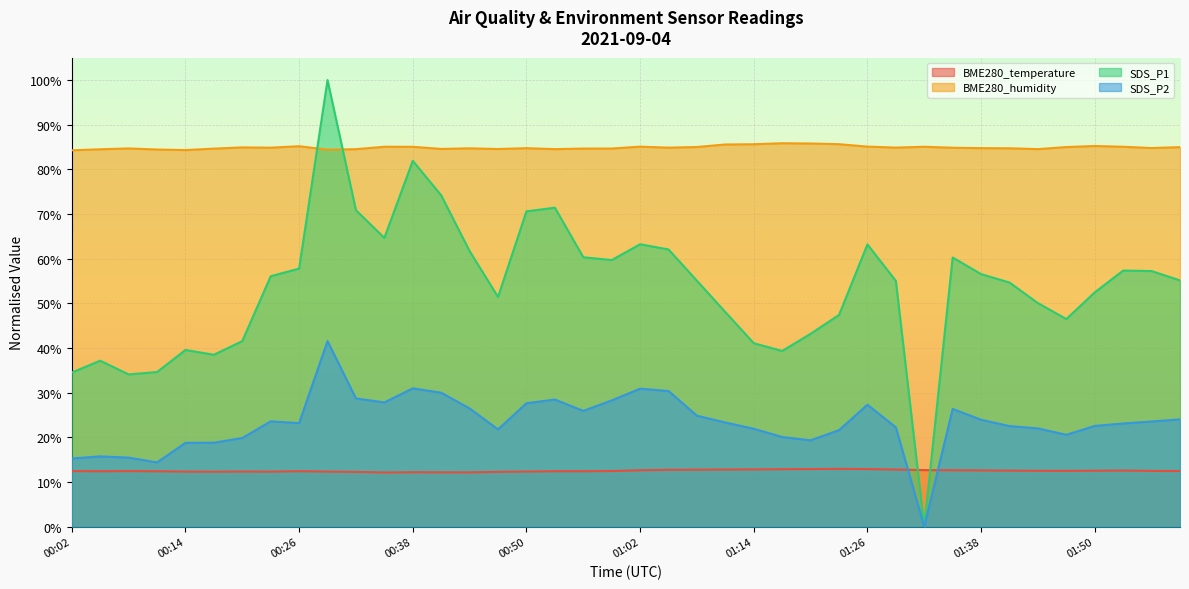

What is the value of the BME280_temperature point at the 12th from the left?

0.1